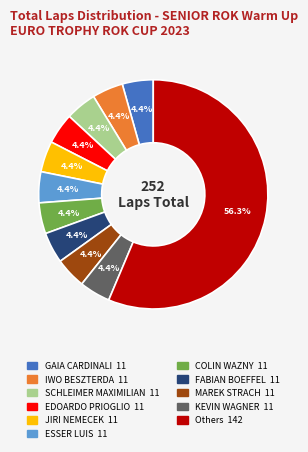

Does any single category account for the majority?

Yes